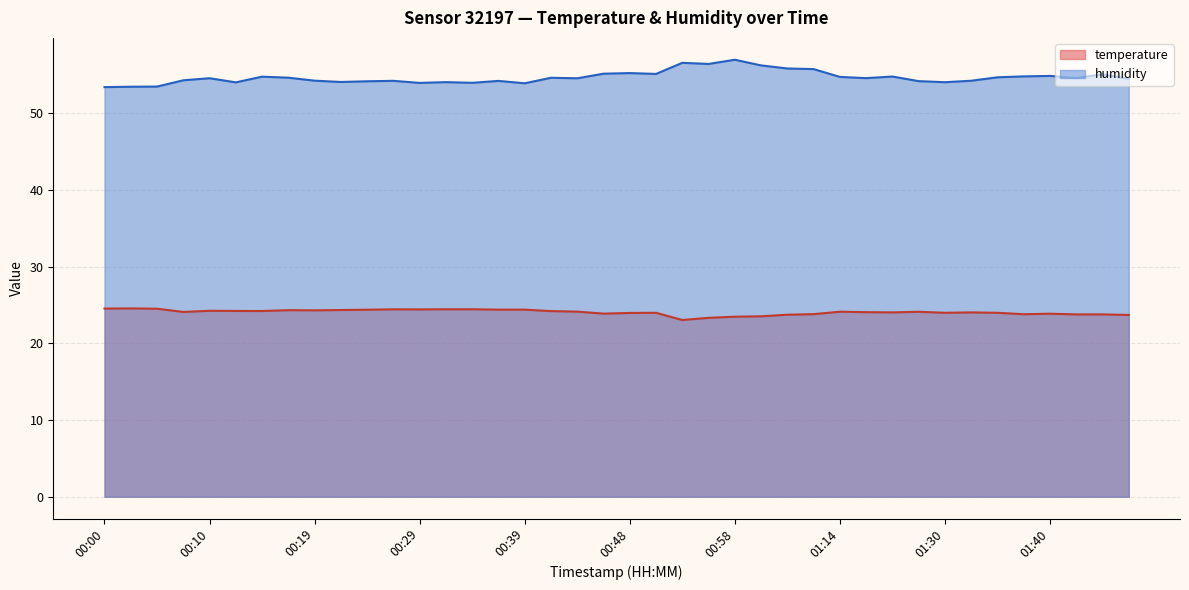

What is the difference between the second highest and minimum values in the temperature series?

1.5